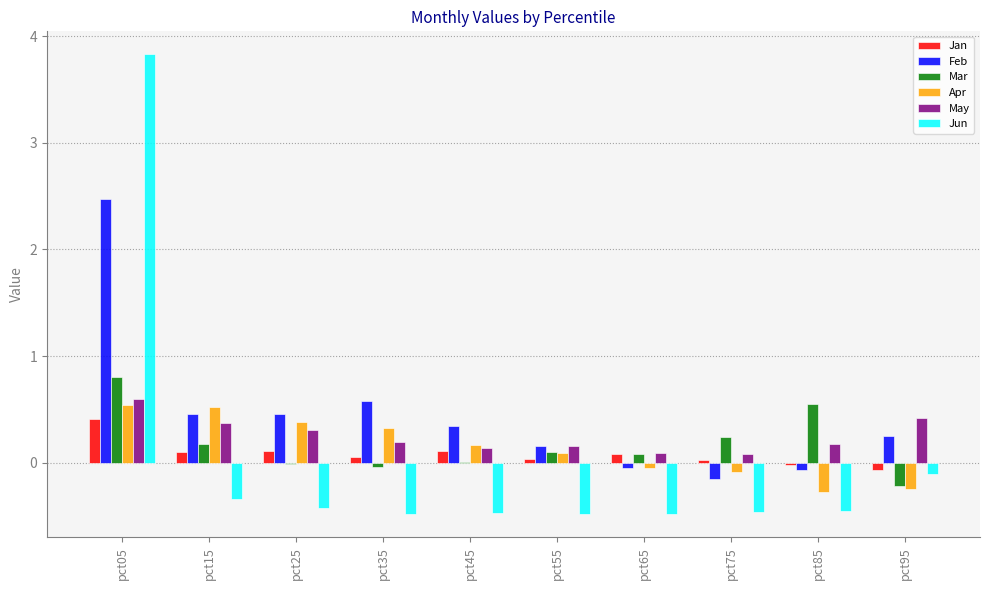

What is the average value of the Feb series?

0.4